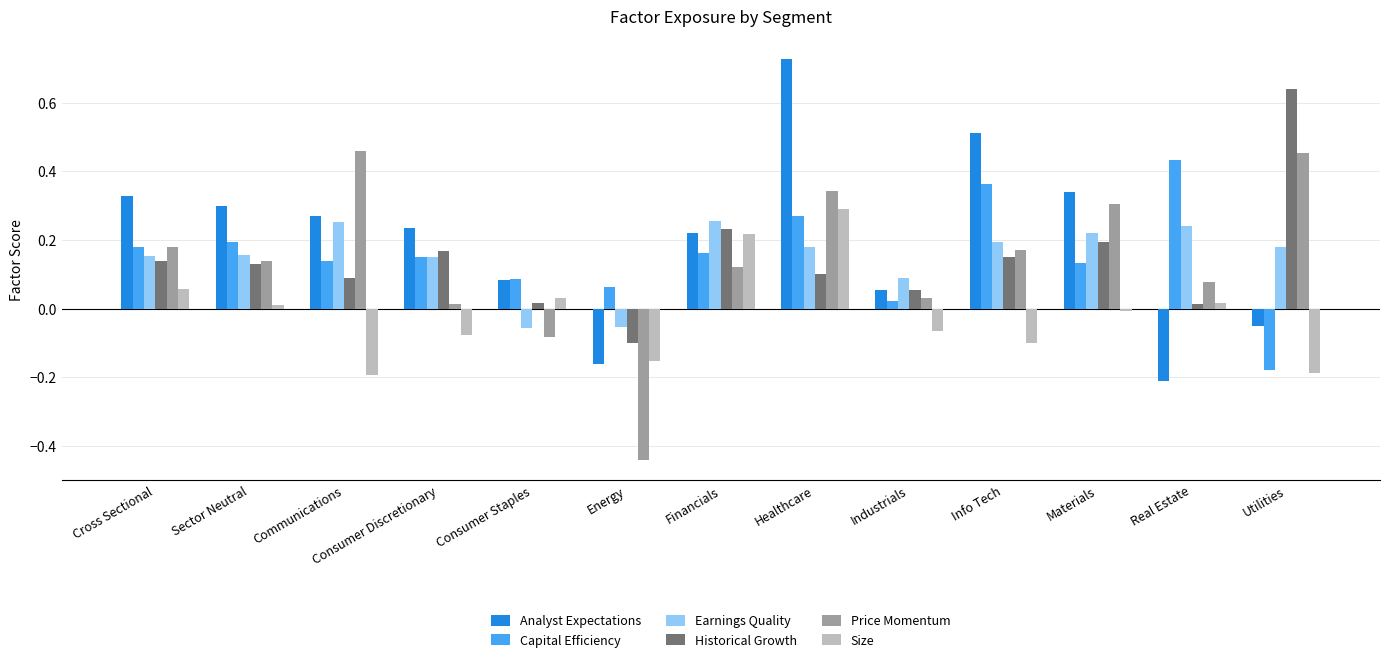

How many values in Price Momentum are above zero?

11